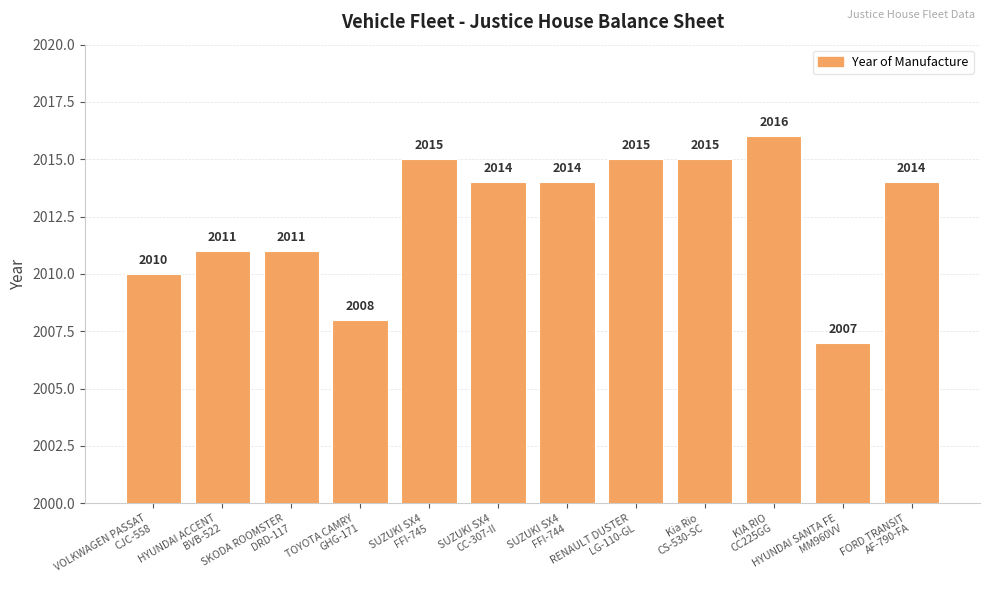

What is the difference between the values at RENAULT DUSTER
LG-110-GL and SUZUKI SX4
CC-307-II?

1